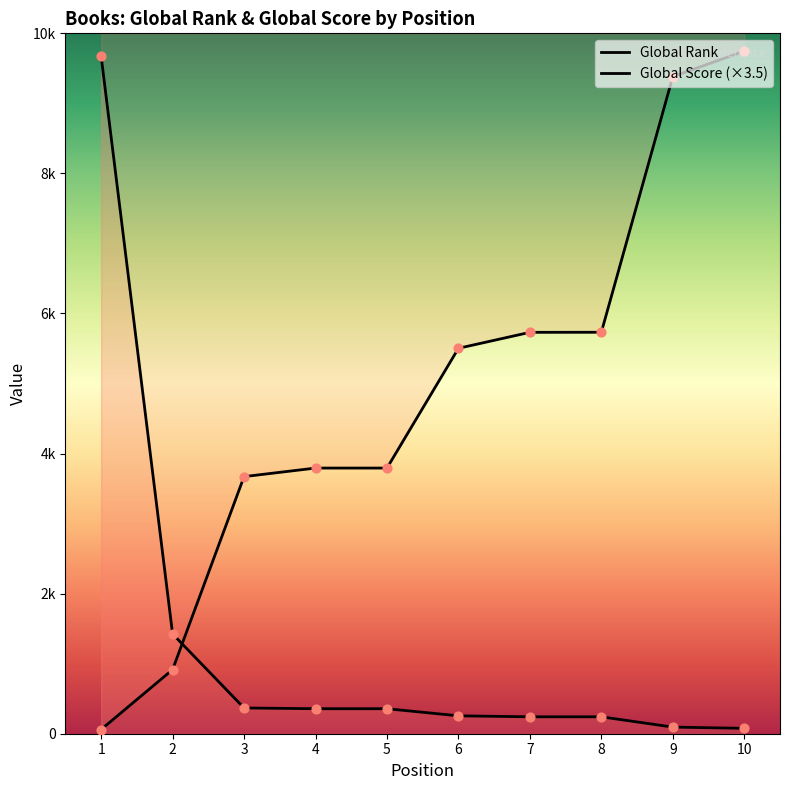

What is the total value across all series at 2?

2339.5